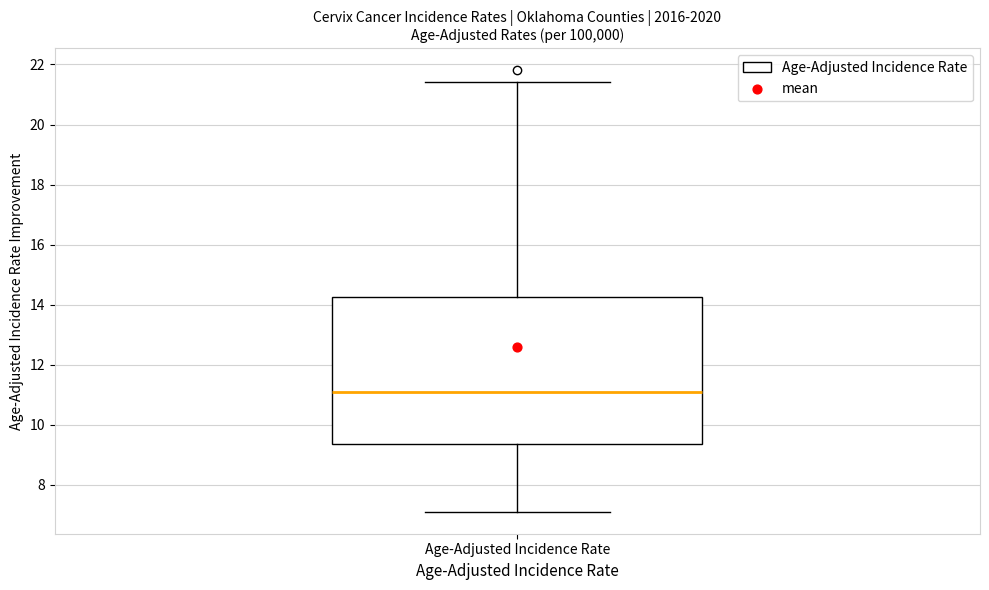

Transcribe this box plot: give where the median line is, the range the box spans, and where the two whiskers end, as read against the y-axis. The values are not printed on the chart, so give them approximately, as read against the axis.

median 11.2, box 9.4 to 14.2, whiskers 7.2 to 21.4